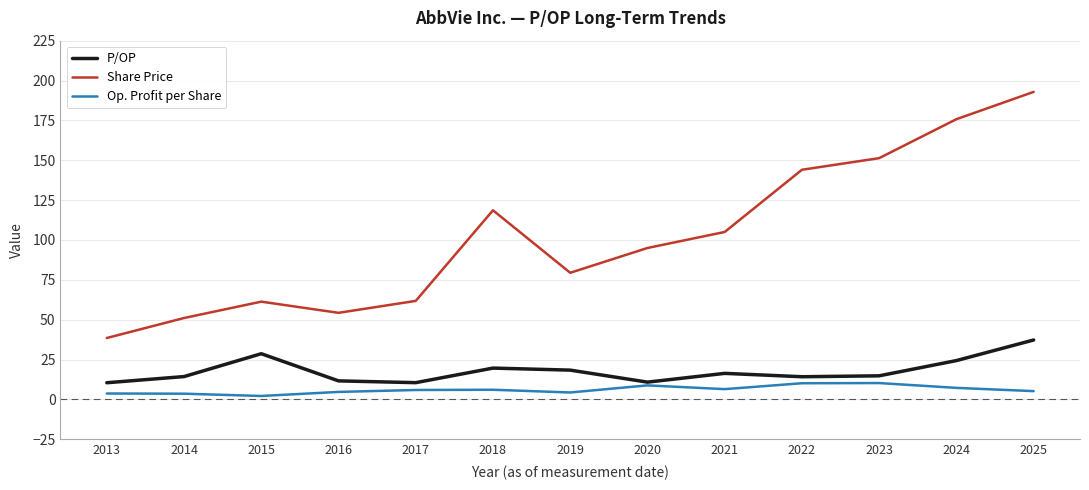

What is the difference between the highest and lowest values at 2021?

98.6